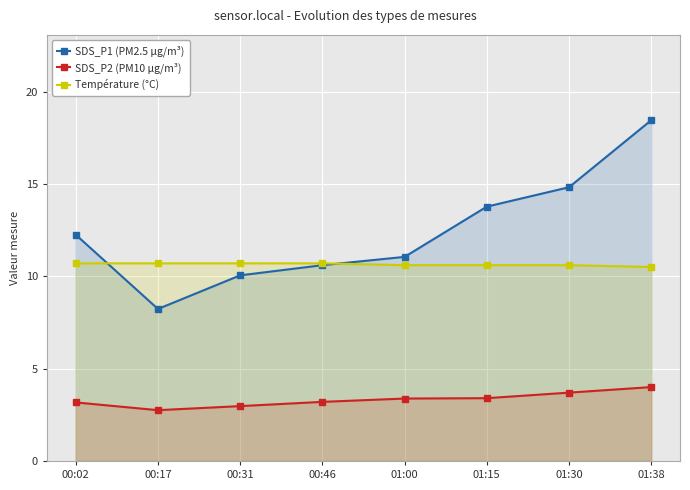

Count the number of categories in the chart.

8